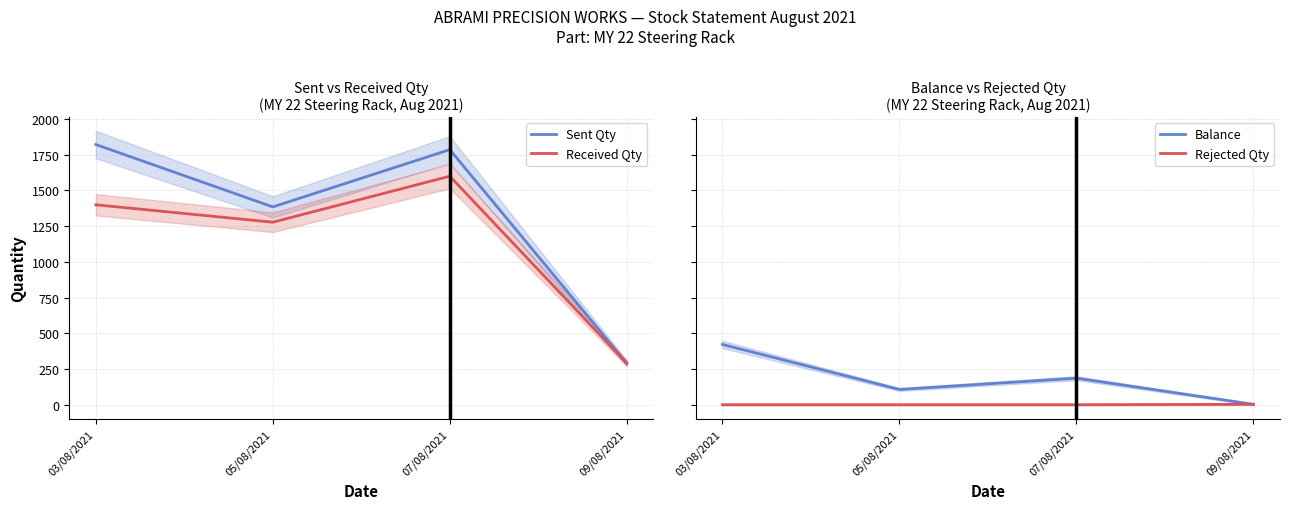

What is the label of the 1st point from the left?

03/08/2021